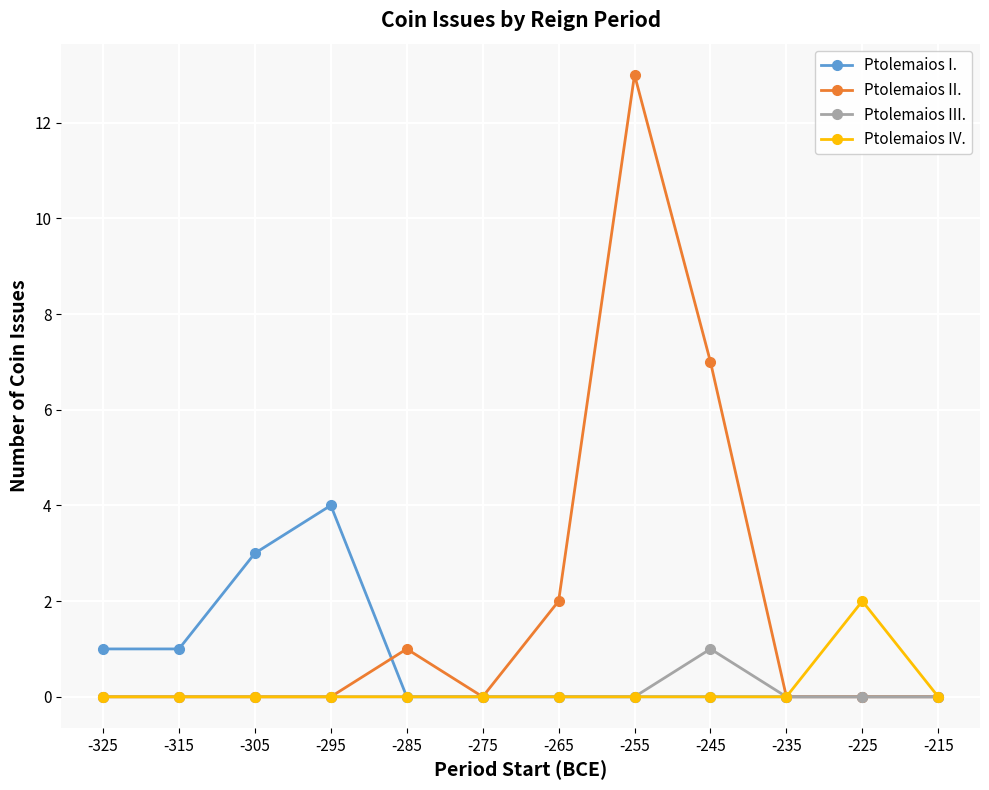

How many categories are shown in the chart?

12